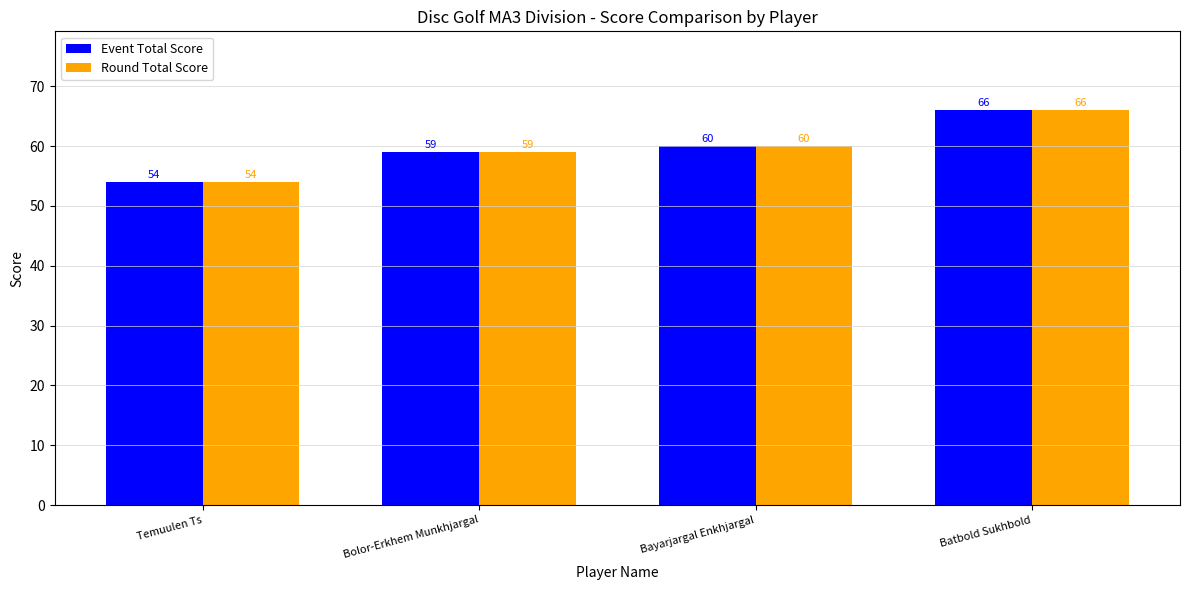

List the labels in order of Round Total Score value, largest first.

Batbold Sukhbold, Bayarjargal Enkhjargal, Bolor-Erkhem Munkhjargal, Temuulen Ts